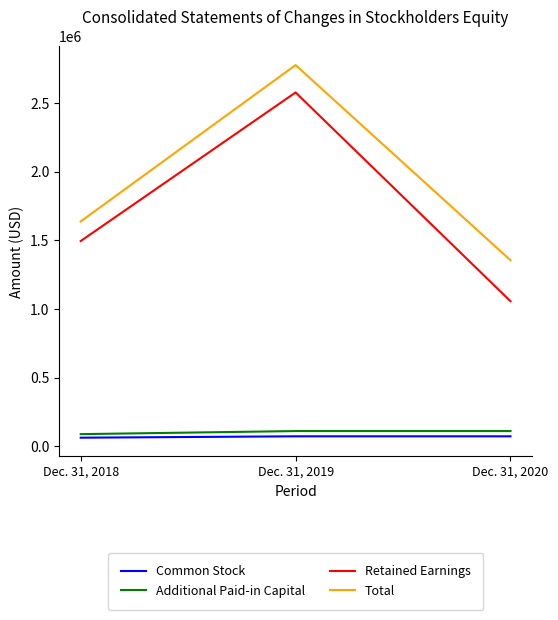

Between Dec. 31, 2018 and Dec. 31, 2020, which series saw the biggest shift?

Retained Earnings